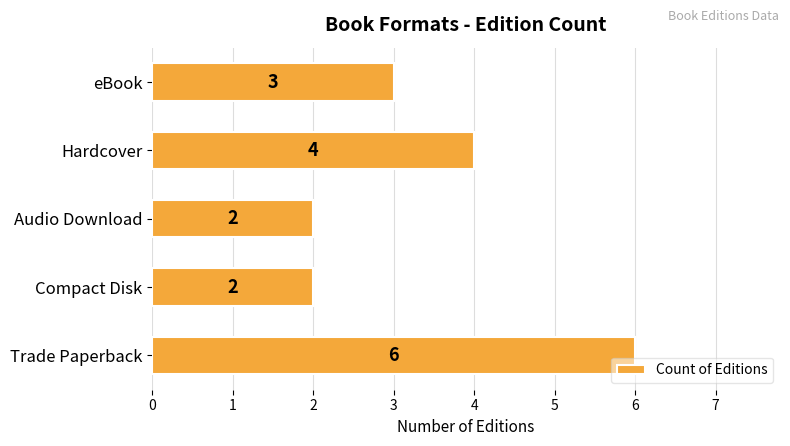

At which label is the value closest to 4?

Hardcover